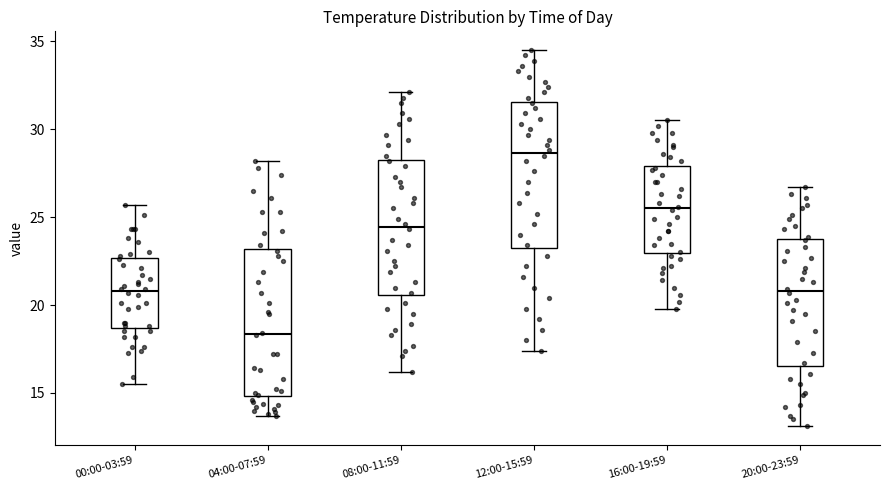

Reading left to right, read every box against the y-axis: the position of its median line, the range the box covers, and the ends of its whiskers. The values are not printed on the chart, so give them approximately, as read against the axis.

00:00-03:59: median 21.0, box 18.5 to 22.5, whiskers 15.5 to 25.5
04:00-07:59: median 18.5, box 15.0 to 23.0, whiskers 13.5 to 28.0
08:00-11:59: median 24.5, box 20.5 to 28.5, whiskers 16.0 to 32.0
12:00-15:59: median 28.5, box 23.5 to 31.5, whiskers 17.5 to 34.5
16:00-19:59: median 25.5, box 23.0 to 28.0, whiskers 20.0 to 30.5
20:00-23:59: median 21.0, box 16.5 to 24.0, whiskers 13.0 to 26.5